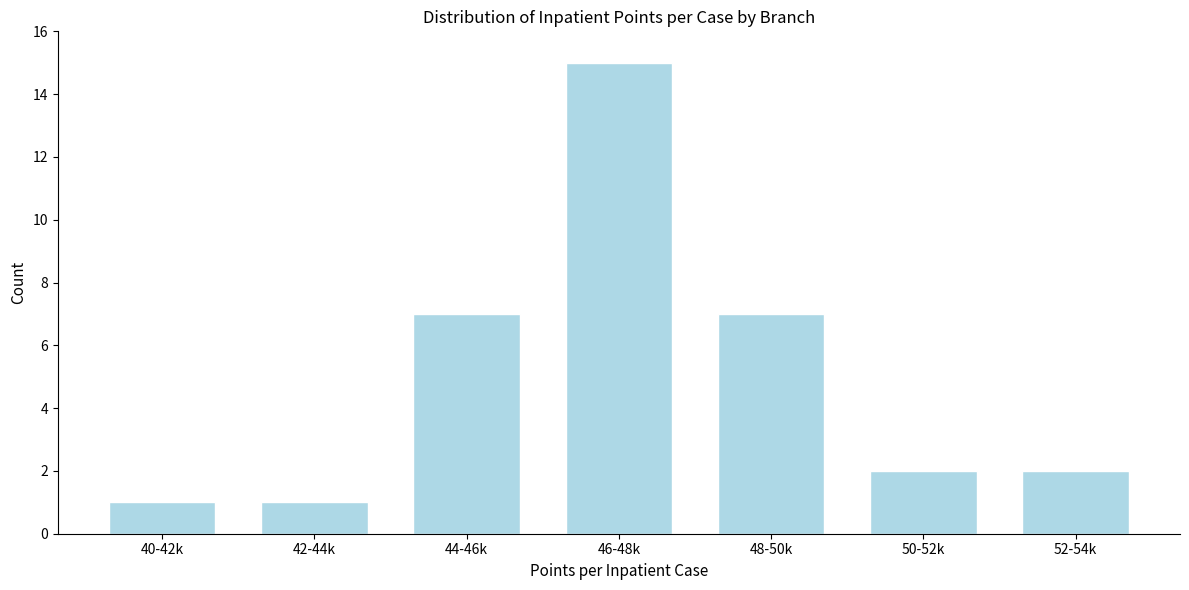

Reading right to left, transcribe all the data shown in this chart.

52-54k=2	50-52k=2	48-50k=7	46-48k=15	44-46k=7	42-44k=1	40-42k=1